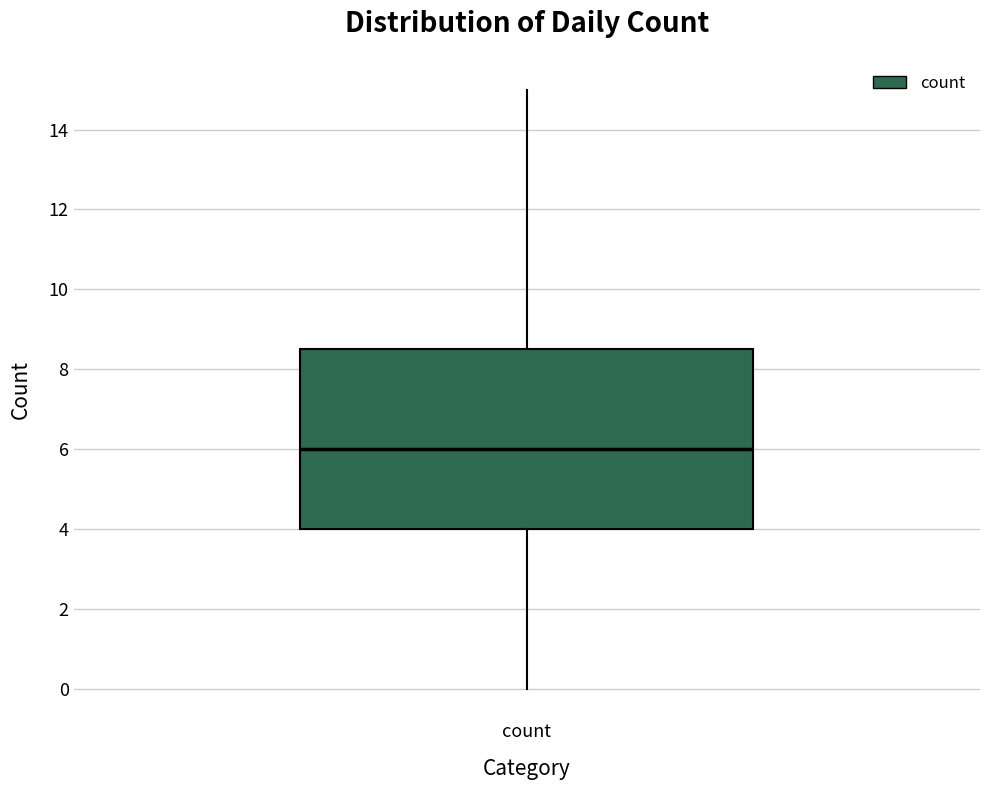

Where does the lower whisker of the box for count end on the y-axis? The values are not printed on the chart, so give them approximately, as read against the axis.

0.0